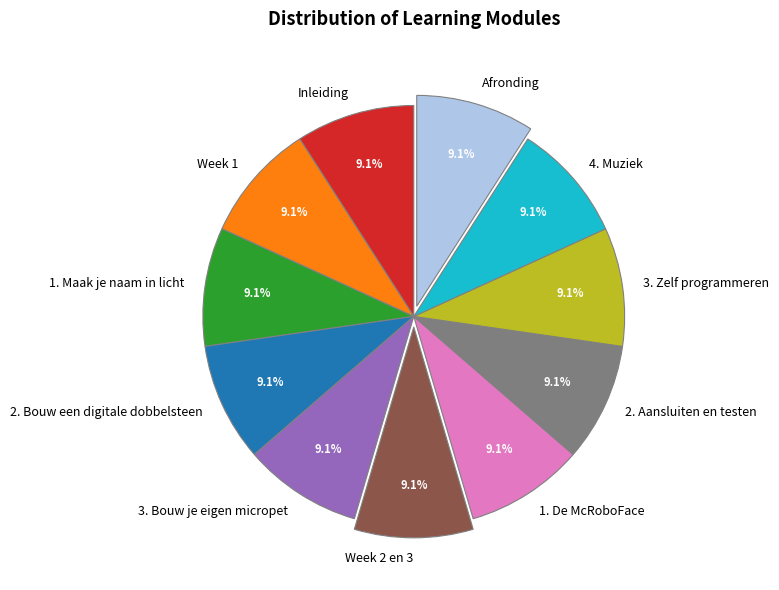

What is the ratio of the value at 2. Bouw een digitale dobbelsteen to the value at 3. Zelf programmeren?

1.0